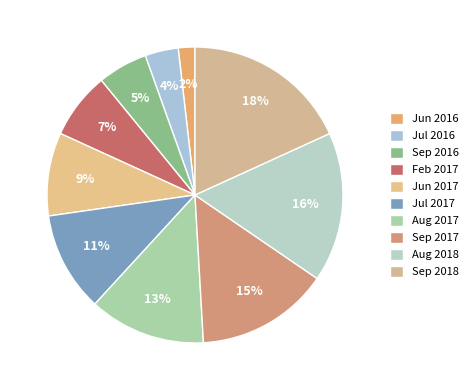

What is the largest slice in the pie chart?

Sep 2018